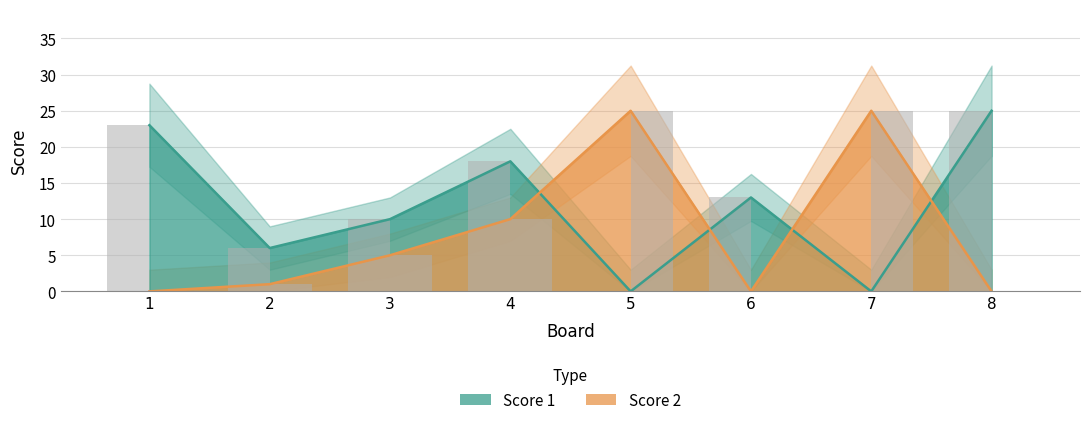

What is the difference between the maximum and minimum values in the Score 2 series?

25